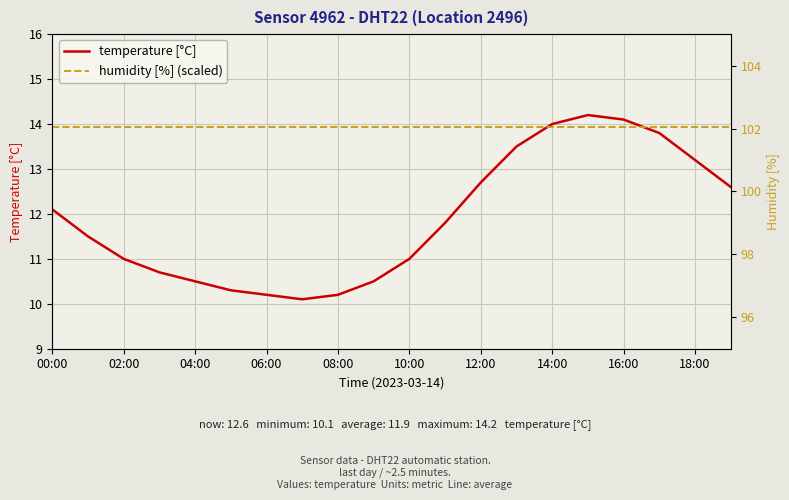

What is the lowest value of the humidity [%] series?

99.9